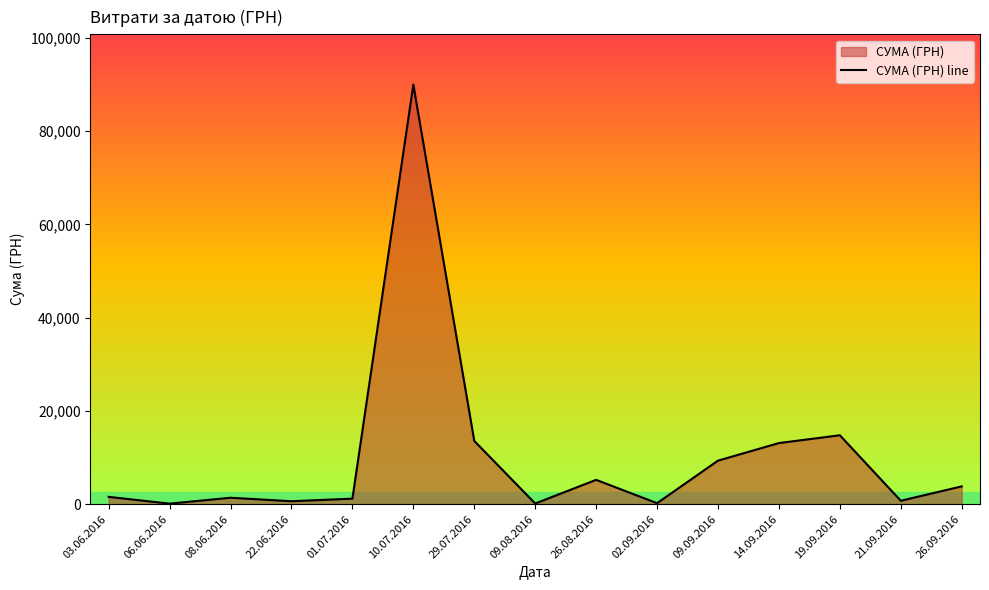

What position from the left is 19.09.2016?

13